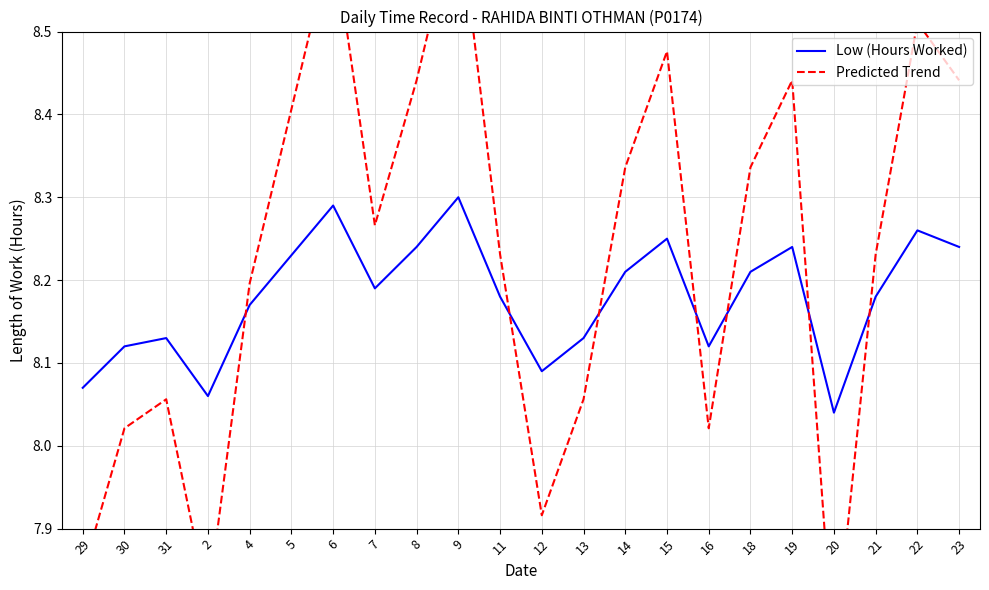

What is the value of the Low (Hours Worked) point at the 4th from the left?

8.1